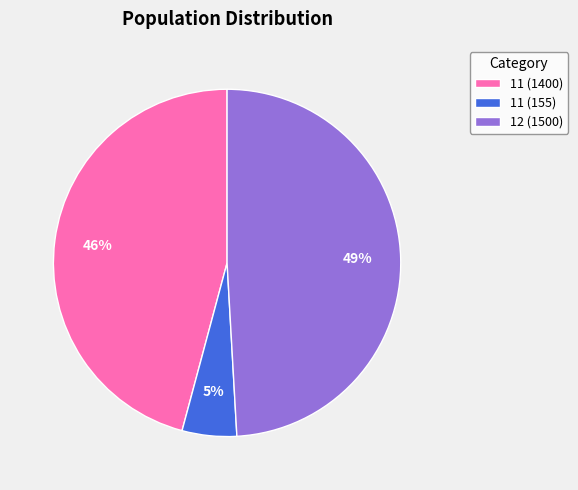

To the nearest percent, what is the combined percentage of 12 (1500) and 11 (155)?

54%